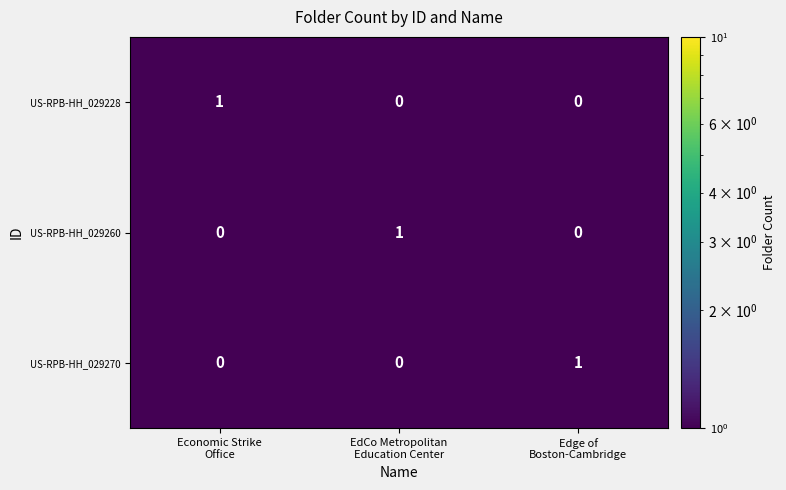

Reading left to right, what are all the values shown in this chart?

US-RPB-HH_029228: 1	0	0
US-RPB-HH_029260: 0	1	0
US-RPB-HH_029270: 0	0	1